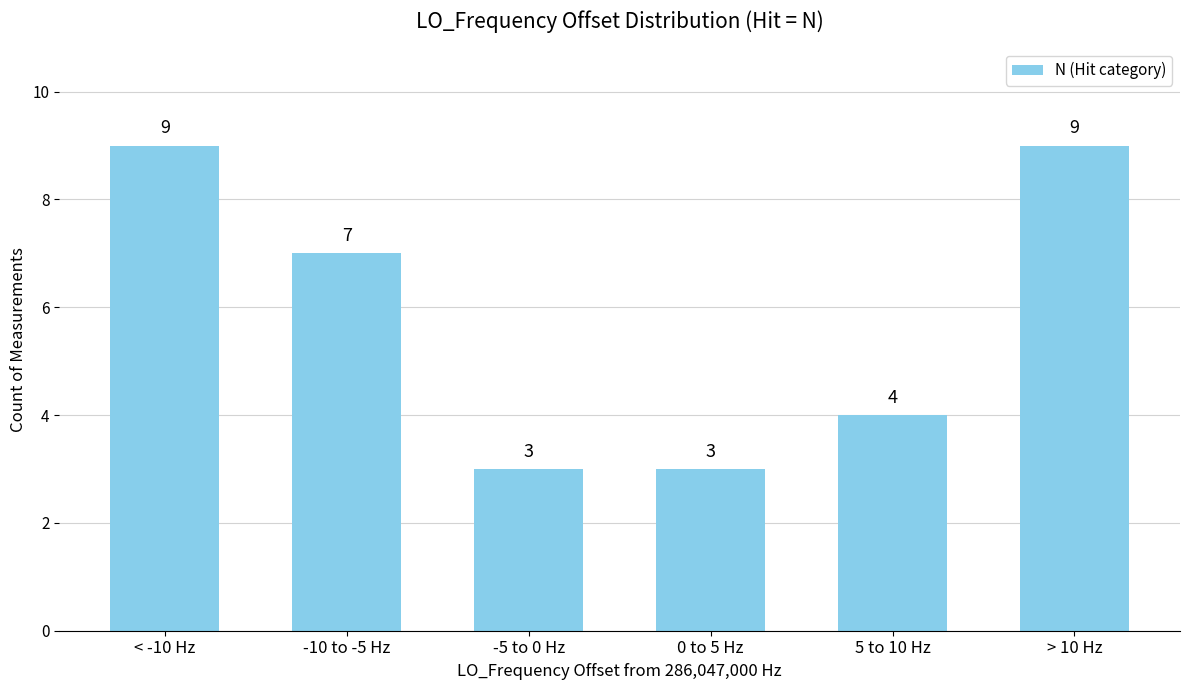

Reading left to right, transcribe all the data shown in this chart.

< -10 Hz=9	-10 to -5 Hz=7	-5 to 0 Hz=3	0 to 5 Hz=3	5 to 10 Hz=4	> 10 Hz=9